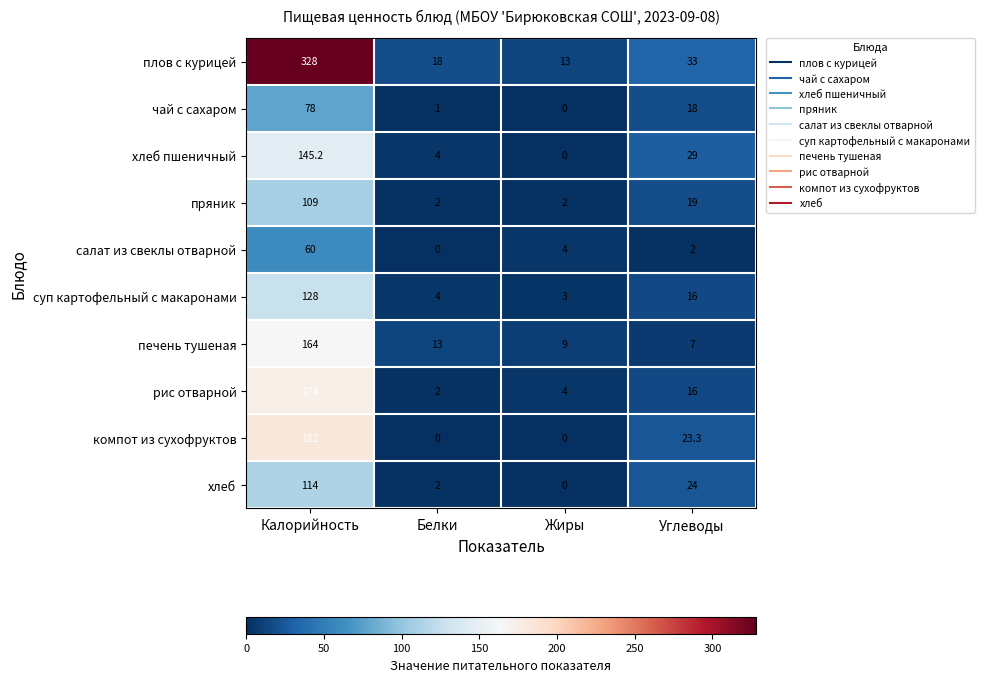

True or false: хлеб has a value of 1.2 at Белки.

False